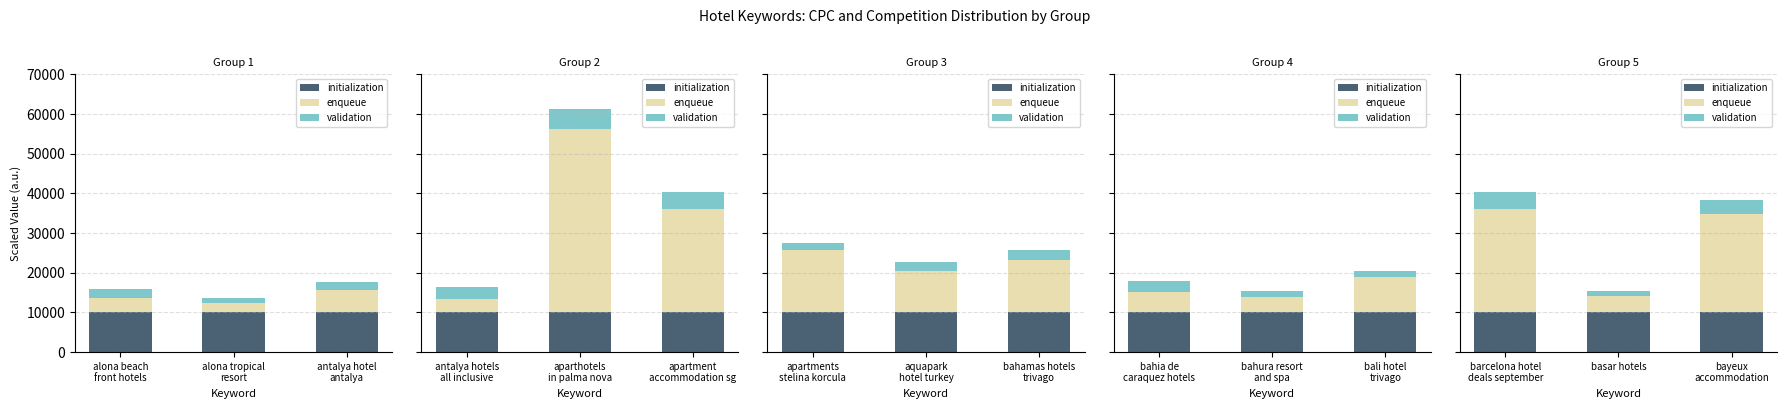

What are all the series names shown in the legend?

initialization, enqueue, validation